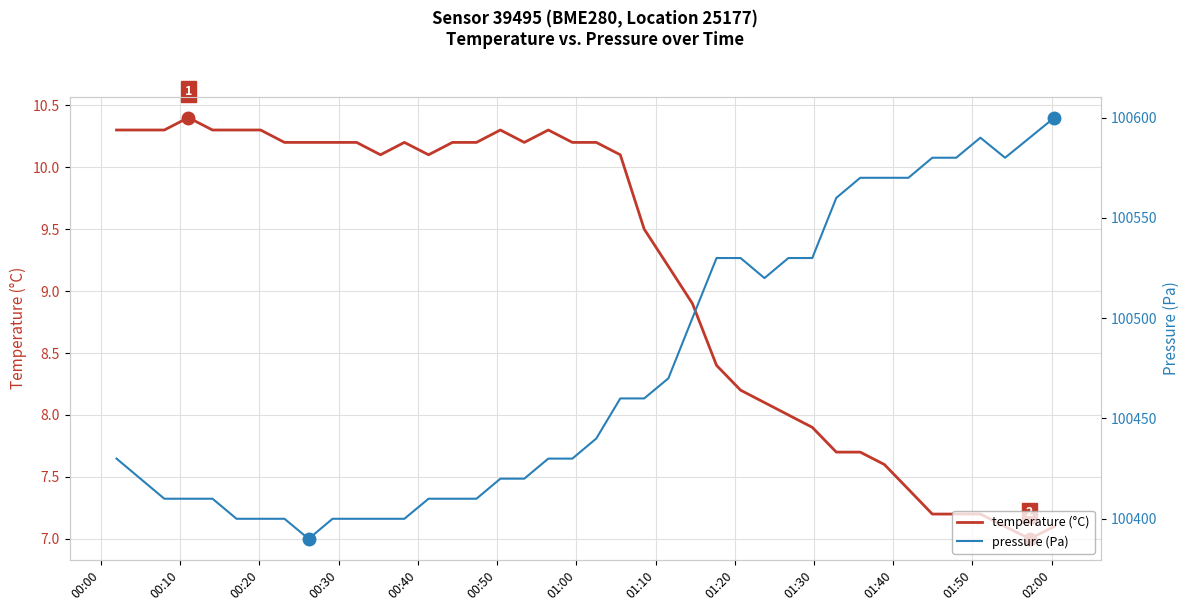

True or false: pressure (Pa) and temperature (°C) cross at least once.

False